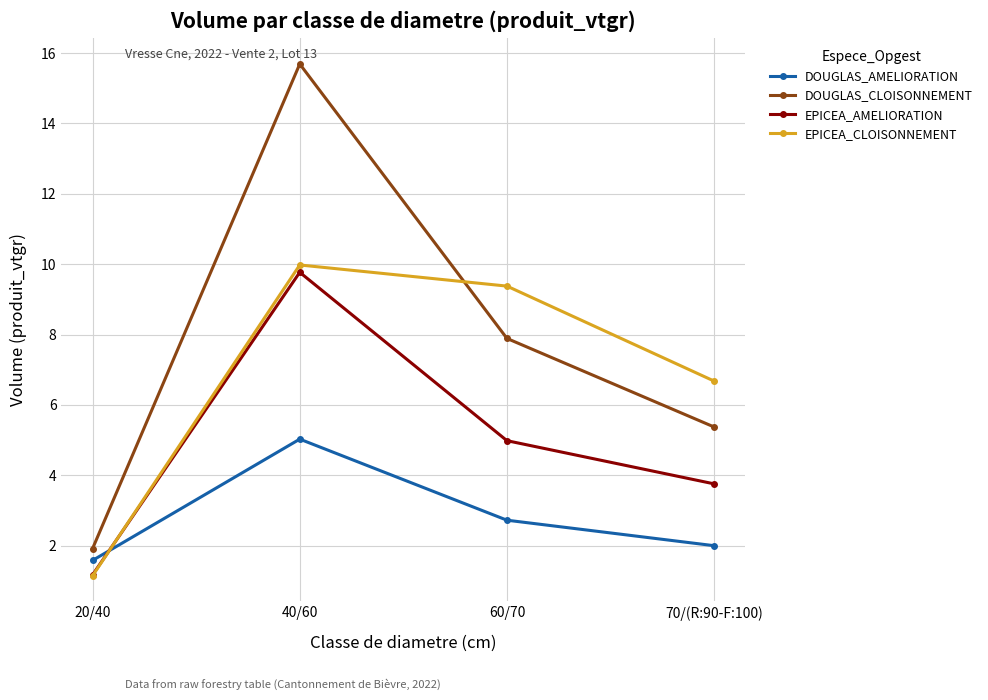

Which series has the largest total across all categories?

DOUGLAS_CLOISONNEMENT